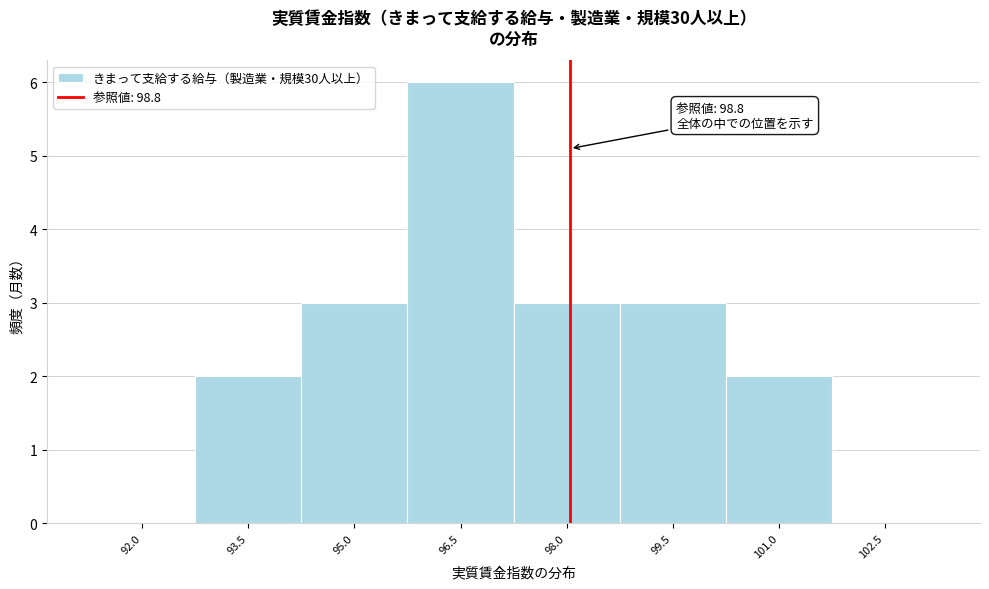

Reading left to right, what are all the values shown in this chart?

92.0=0	93.5=2	95.0=3	96.5=6	98.0=3	99.5=3	101.0=2	102.5=0